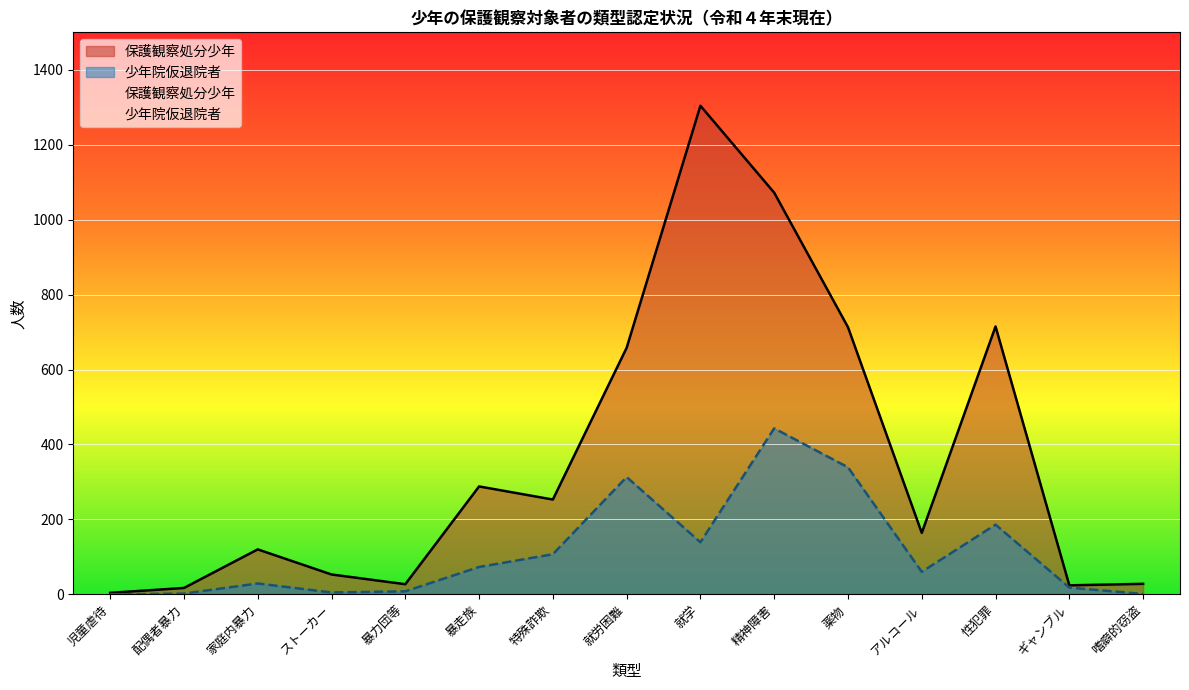

Which has a higher value, 性犯罪 or ギャンブル?

性犯罪